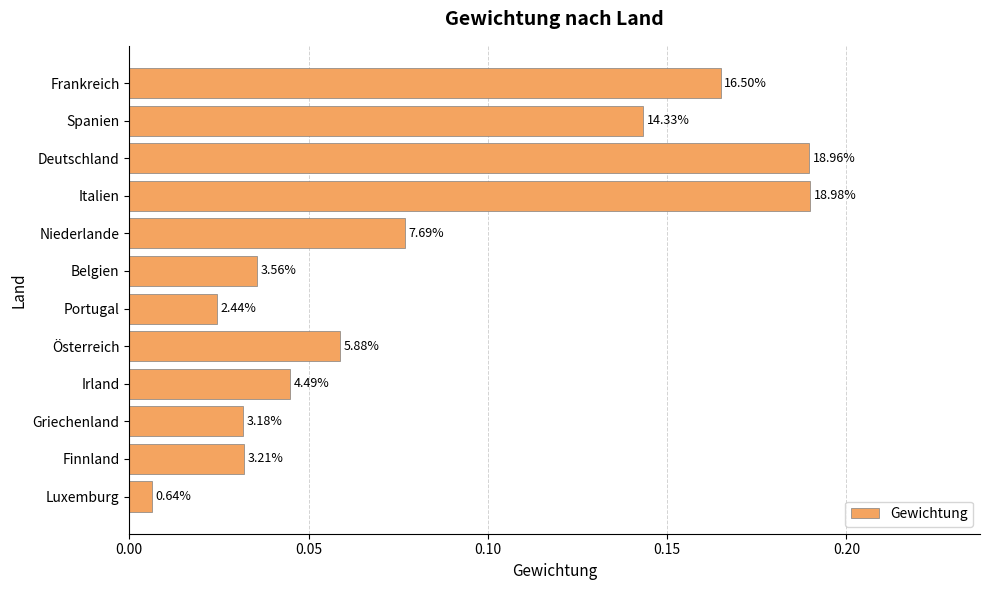

How many bars are there in total?

12